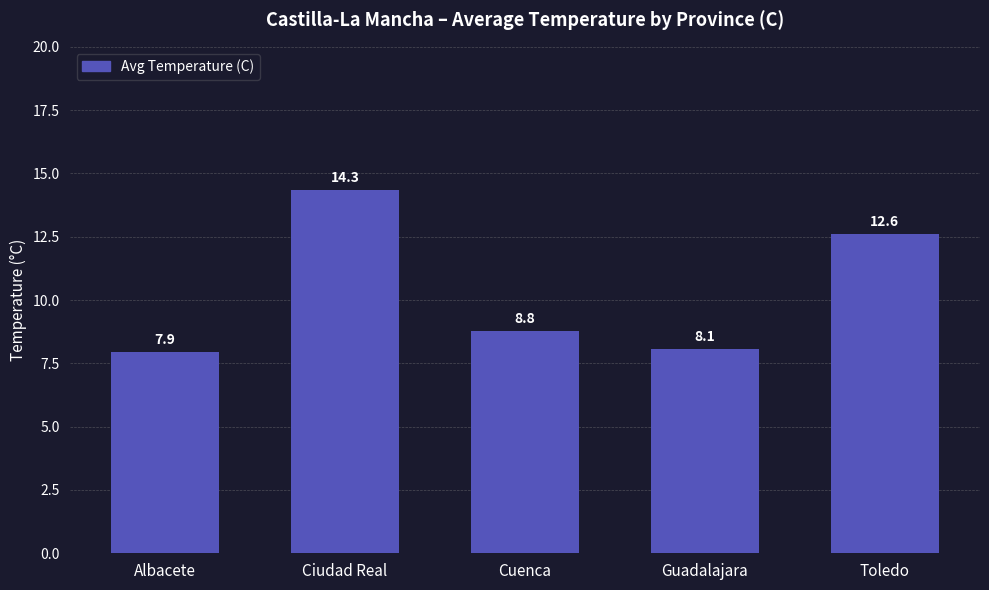

List the labels in order of value, largest first.

Ciudad Real, Toledo, Cuenca, Guadalajara, Albacete